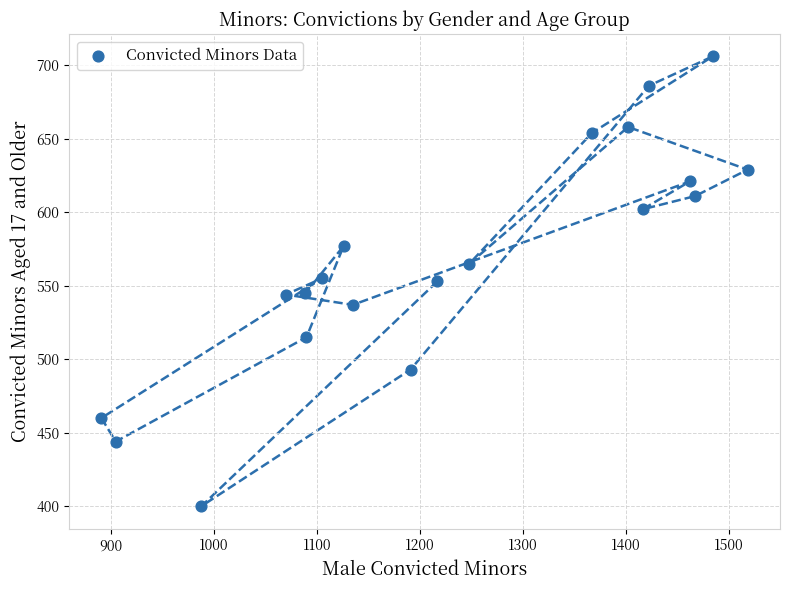

What is the range of Y values (max minus min)?

306